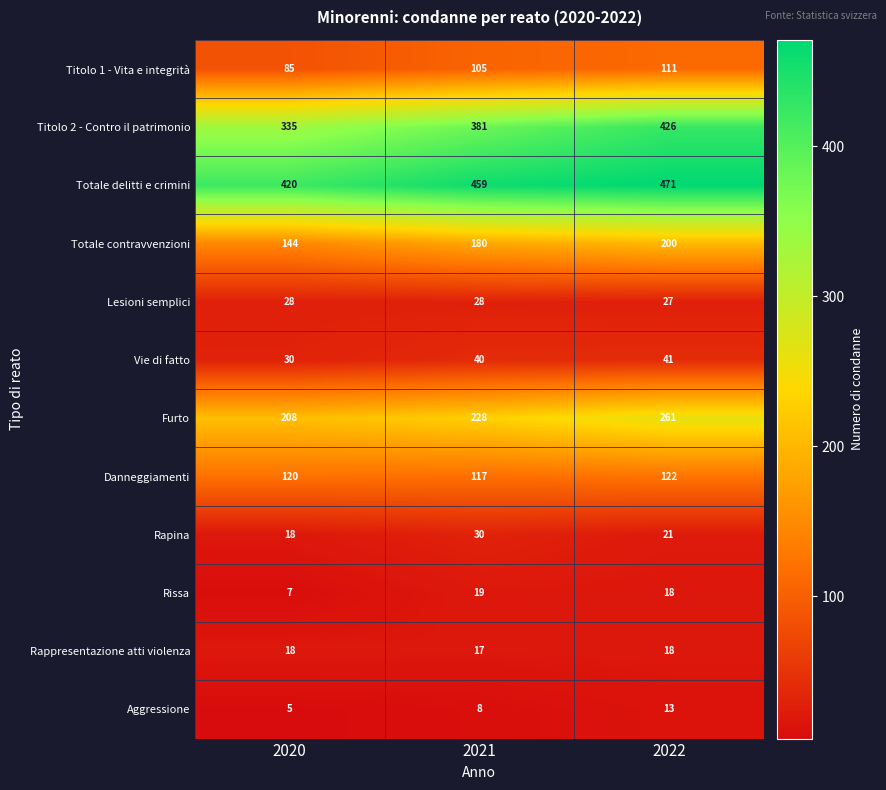

Count the Titolo 1 - Vita e integrità values in the range 85 to 111.

3